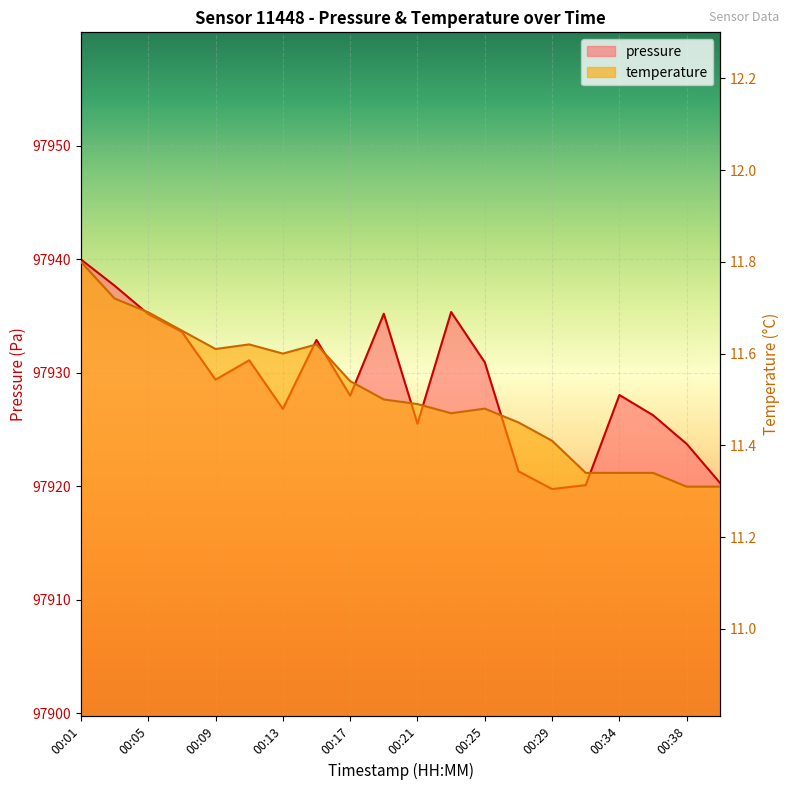

Which label corresponds to the largest value in the chart?

00:01